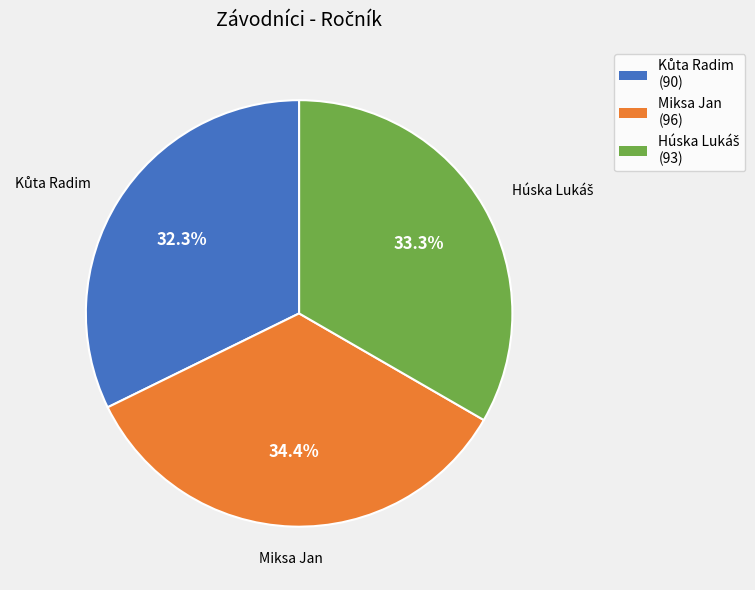

Is there any slice that represents more than half of the pie?

No